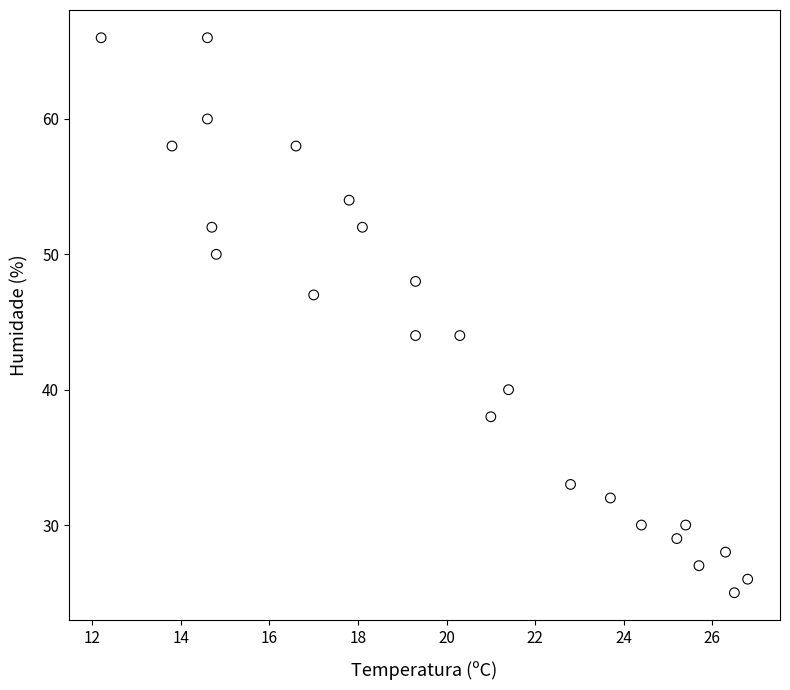

What is the range of Y values (max minus min)?

41